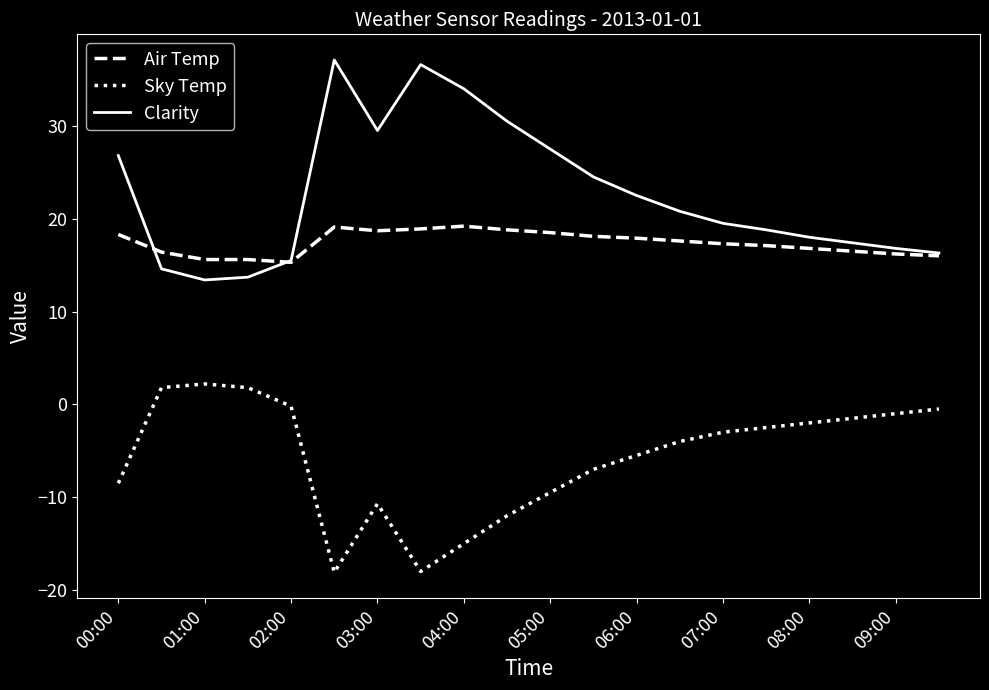

True or false: Sky Temp and Air Temp cross at least once.

False